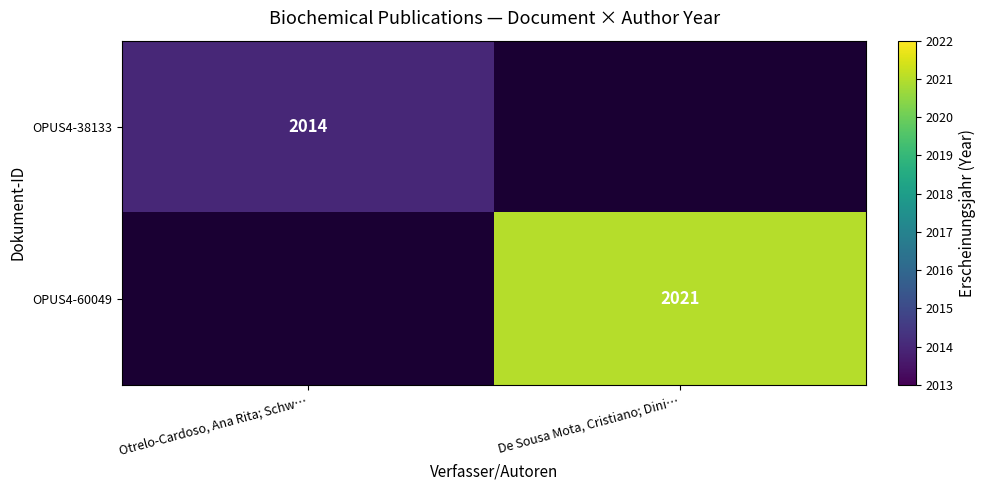

Which has a higher value, De Sousa Mota, Cristiano; Dini… or Otrelo-Cardoso, Ana Rita; Schw…?

Otrelo-Cardoso, Ana Rita; Schw…